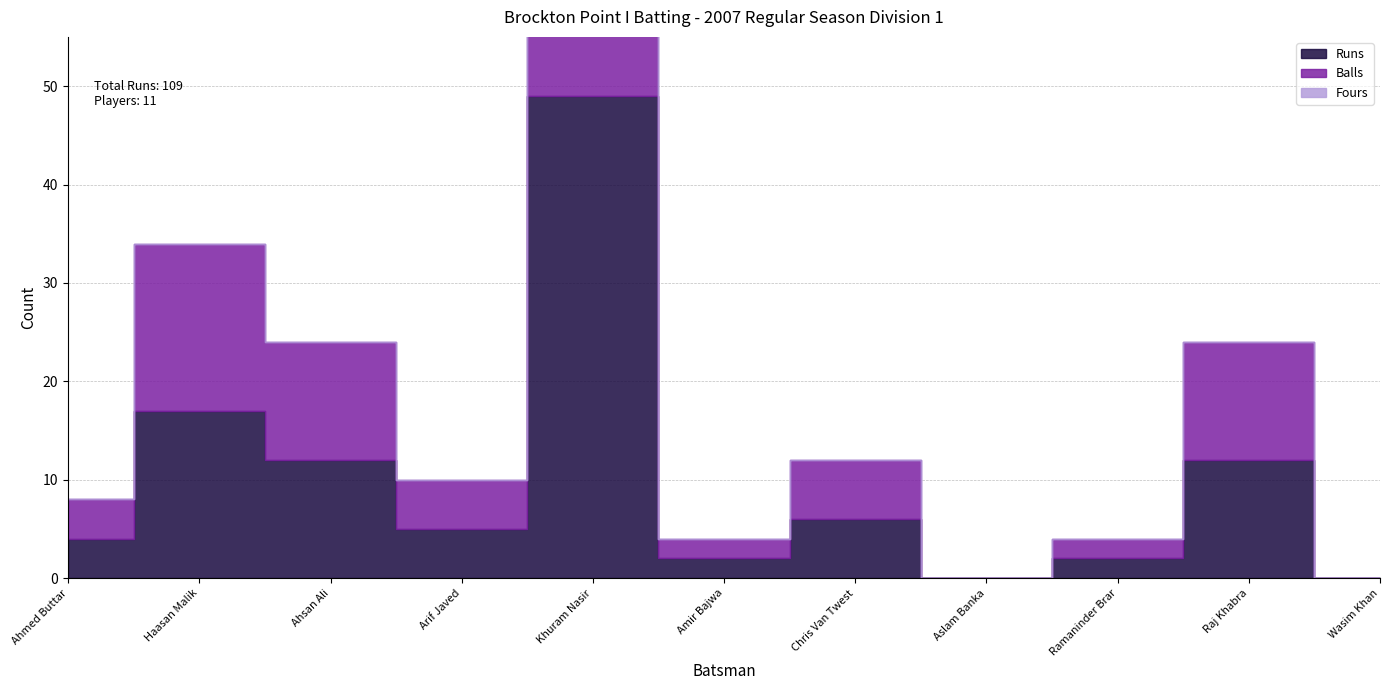

Rank the categories by Balls value from lowest to highest.

Aslam Banka, Wasim Khan, Amir Bajwa, Ramaninder Brar, Ahmed Buttar, Arif Javed, Chris Van Twest, Ahsan Ali, Raj Khabra, Haasan Malik, Khuram Nasir